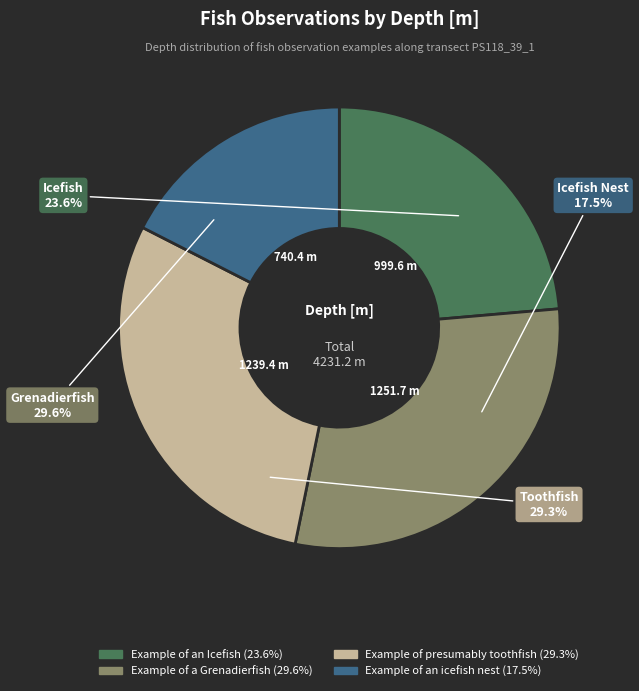

Is there any slice that represents more than half of the pie?

No